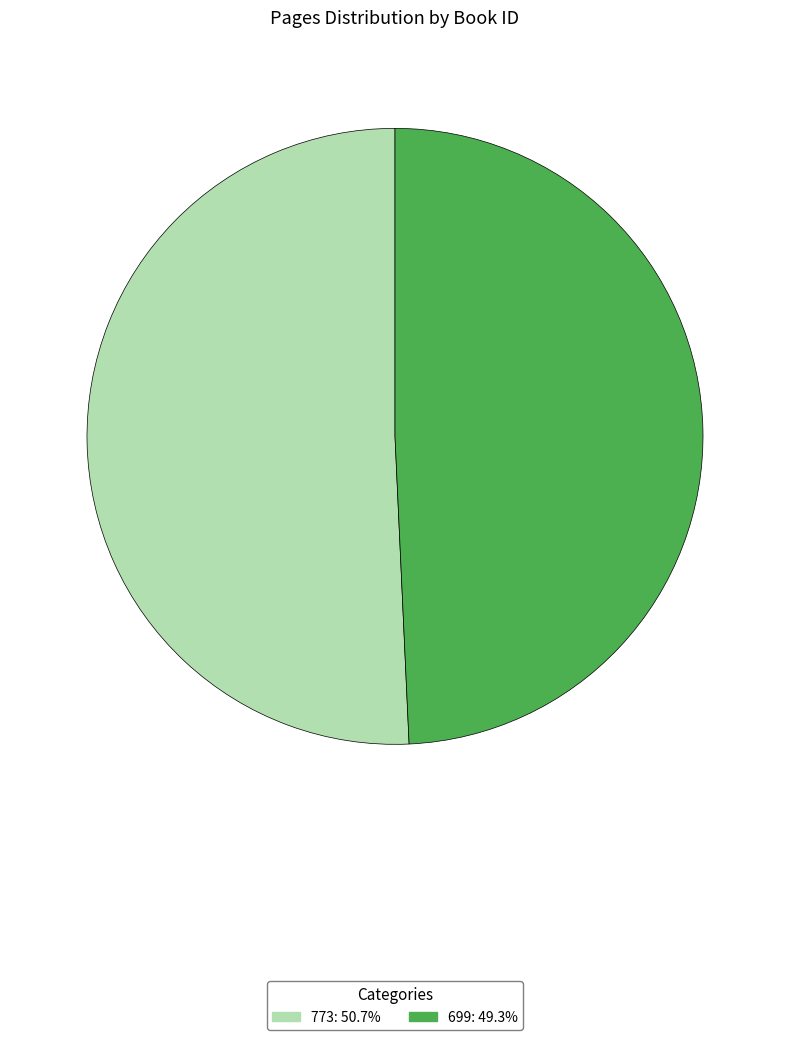

Combined, do 773: 50.7% and 699: 49.3% account for over 50%?

Yes